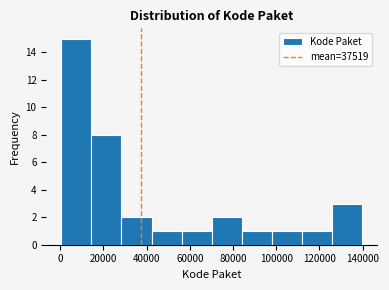

Reading left to right, list every bar in this chart as the range it spans on the x-axis followed by its height. Neither the bar edges nor the heights are printed on the chart, so give them approximately, as read against the axes.

0 to 14000: 15
14000 to 28000: 8
28000 to 42000: 2
42000 to 56000: 1
56000 to 70000: 1
70000 to 84000: 2
84000 to 98000: 1
98000 to 112000: 1
112000 to 126000: 1
126000 to 140000: 3